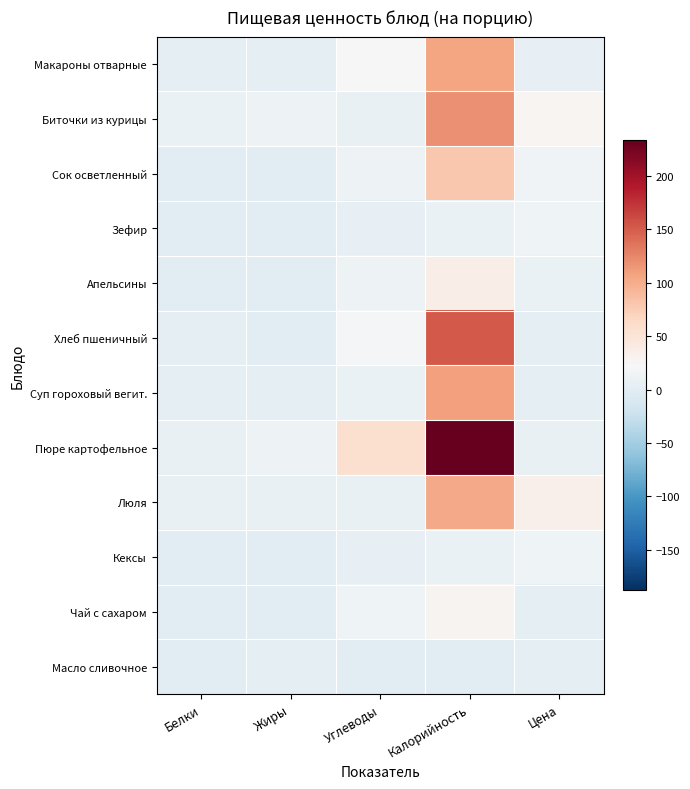

Which series has the largest total across all categories?

Пюре картофельное